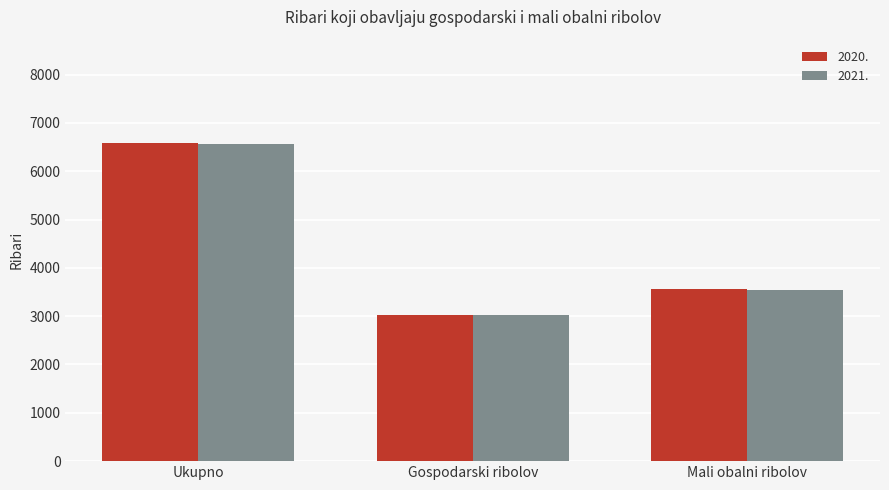

Rank the categories by 2020. value from highest to lowest.

Ukupno, Mali obalni ribolov, Gospodarski ribolov